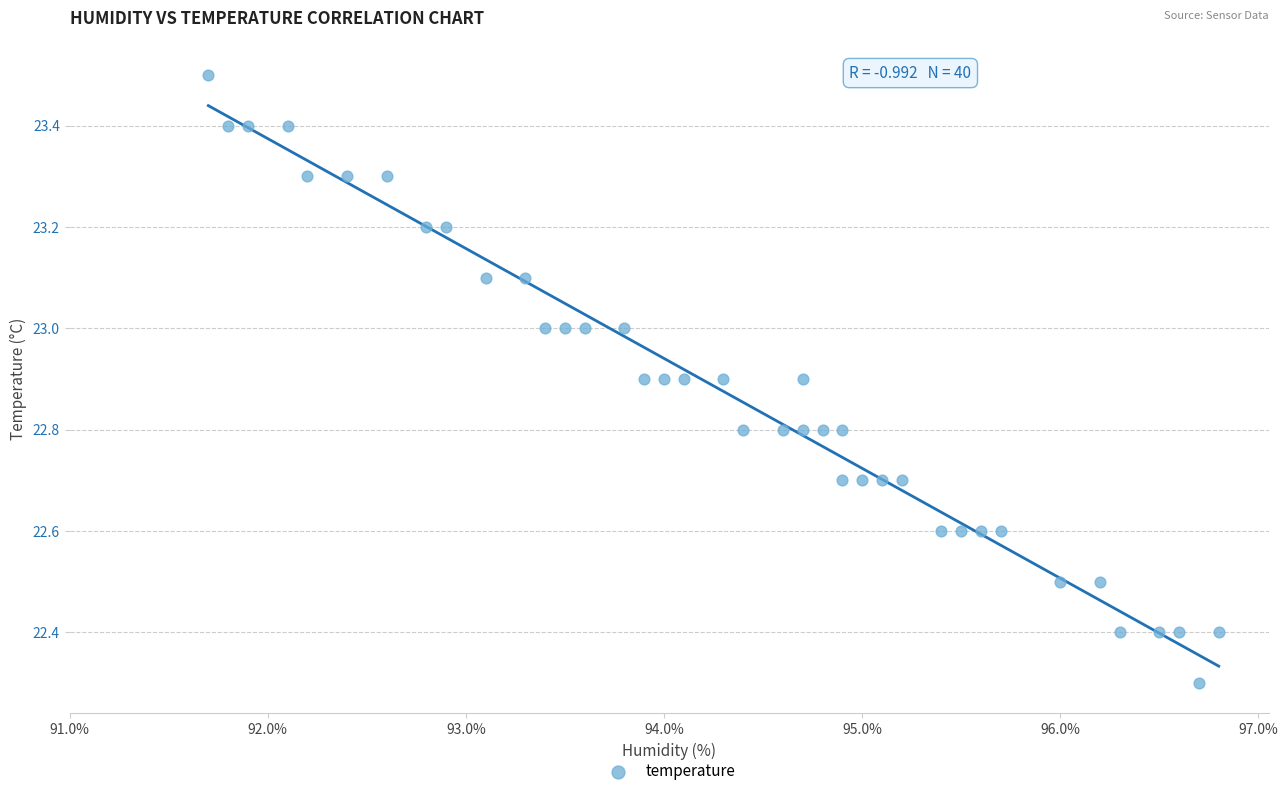

What is the range of Y values (max minus min)?

1.2